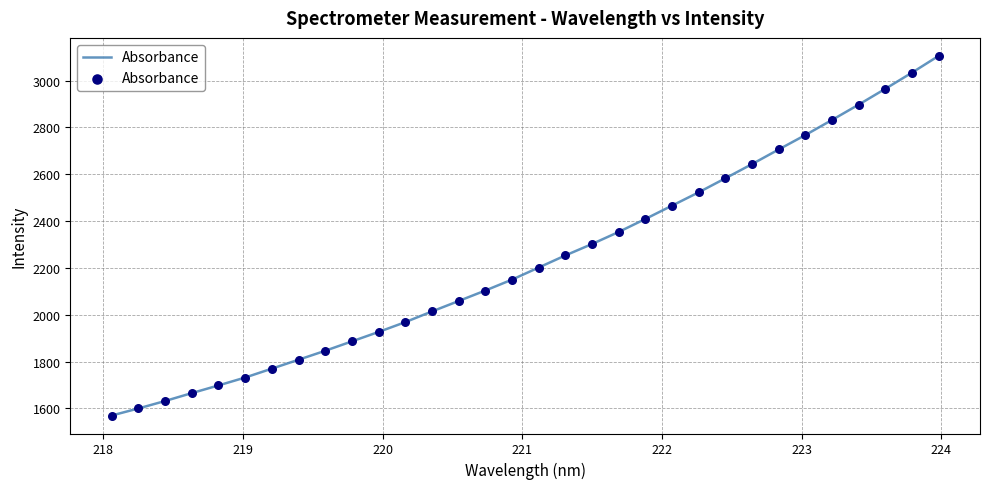

What is the maximum value shown in the chart?

3106.1